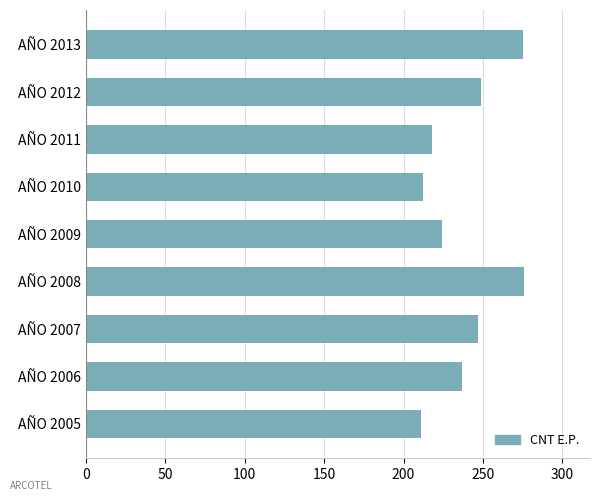

The chart shows a value of 224 at AÑO 2009. True or false?

True